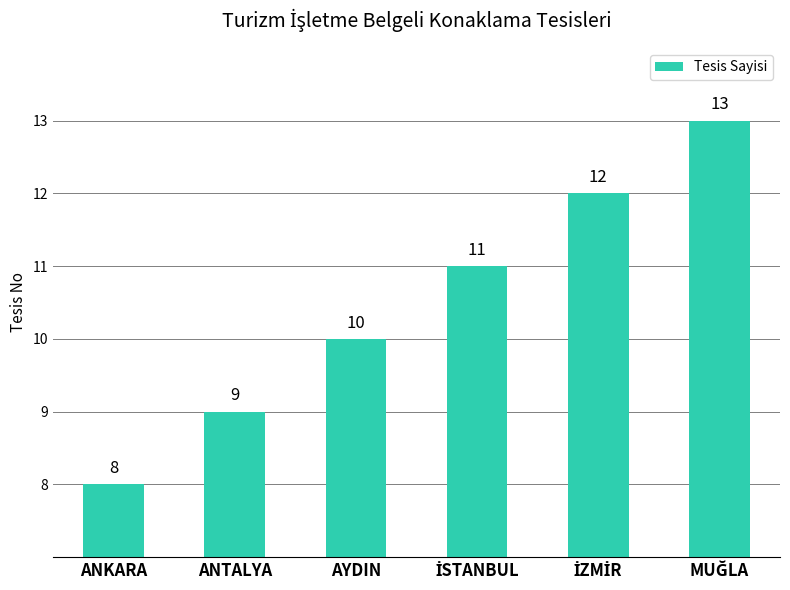

How many values are between 9 and 12?

4